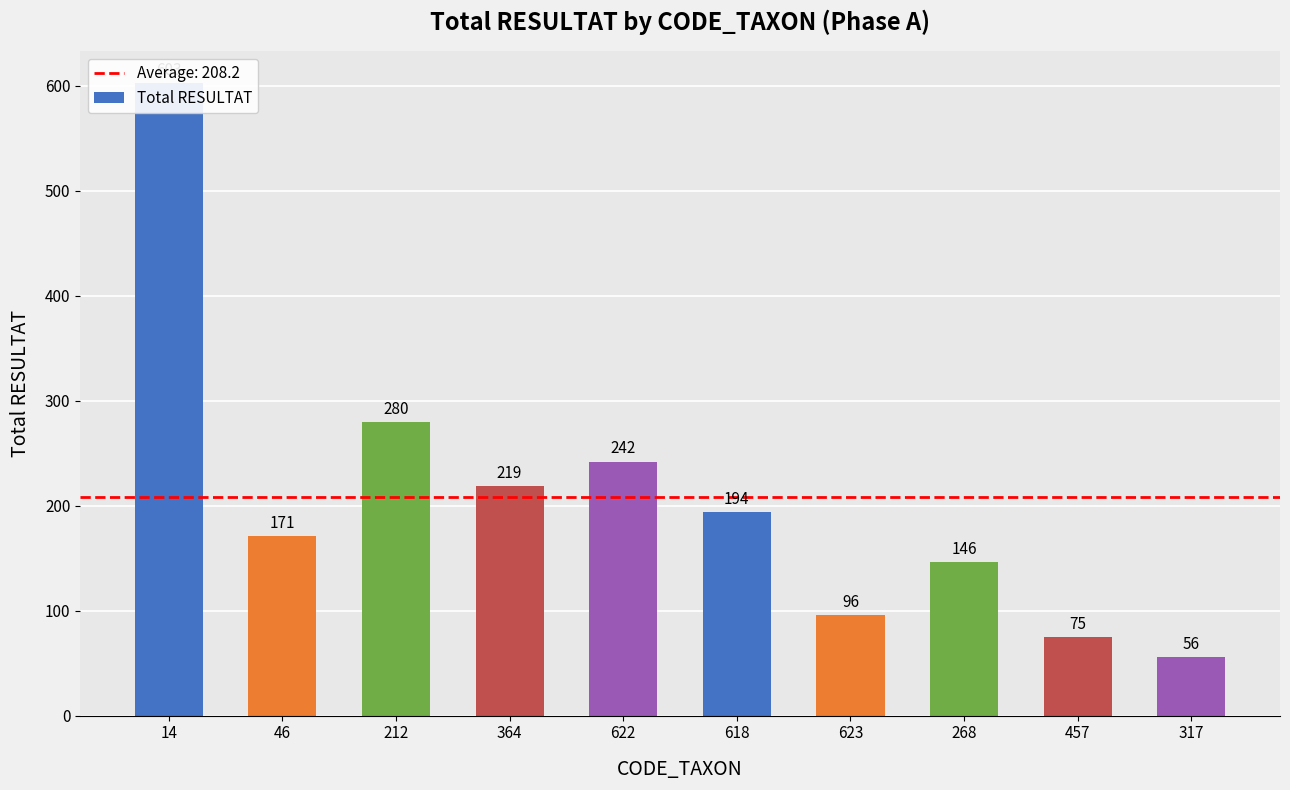

Between 457 and 212, which is larger?

212